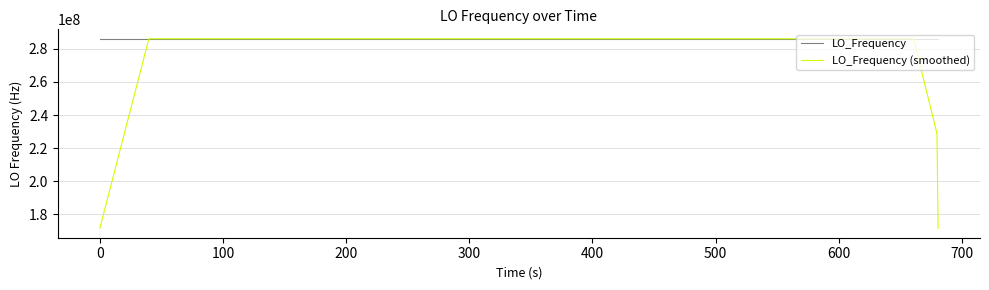

What is the smallest value displayed?

171628199.8